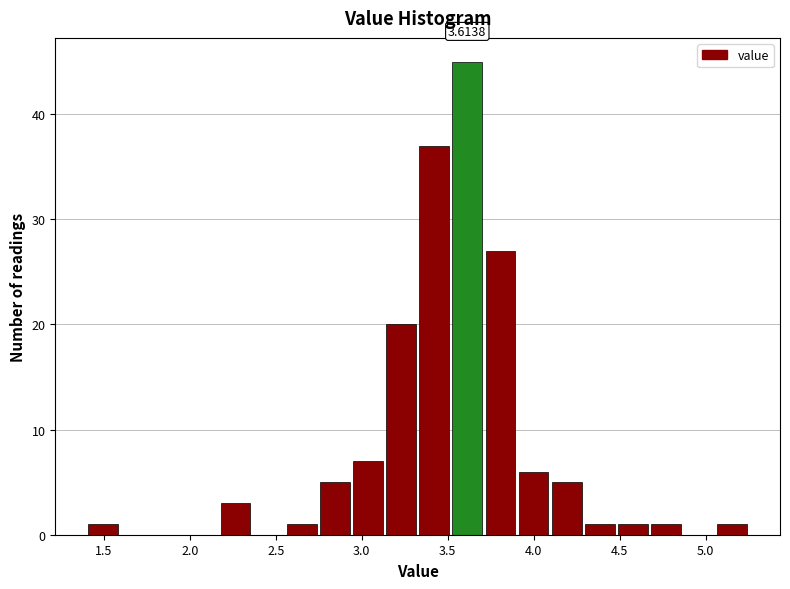

Read against the x-axis, roughly where is the centre of the tallest bar?

3.60